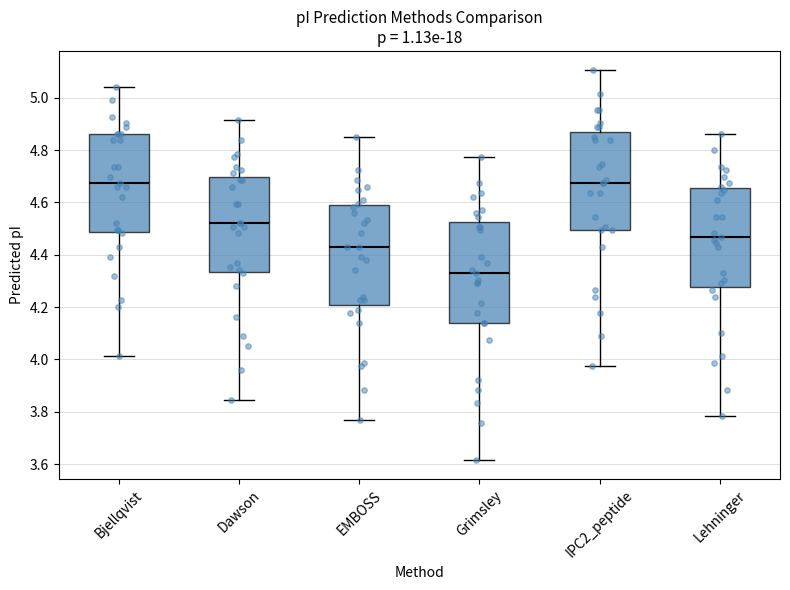

Reading left to right, transcribe this box plot: for each box, give where its median line is, the range the box spans, and where its two whiskers end, as read against the y-axis. The values are not printed on the chart, so give them approximately, as read against the axis.

Bjellqvist: median 4.68, box 4.48 to 4.86, whiskers 4.02 to 5.04
Dawson: median 4.52, box 4.34 to 4.70, whiskers 3.84 to 4.92
EMBOSS: median 4.44, box 4.20 to 4.60, whiskers 3.78 to 4.86
Grimsley: median 4.32, box 4.14 to 4.52, whiskers 3.62 to 4.78
IPC2_peptide: median 4.68, box 4.50 to 4.88, whiskers 3.98 to 5.10
Lehninger: median 4.46, box 4.28 to 4.66, whiskers 3.78 to 4.86